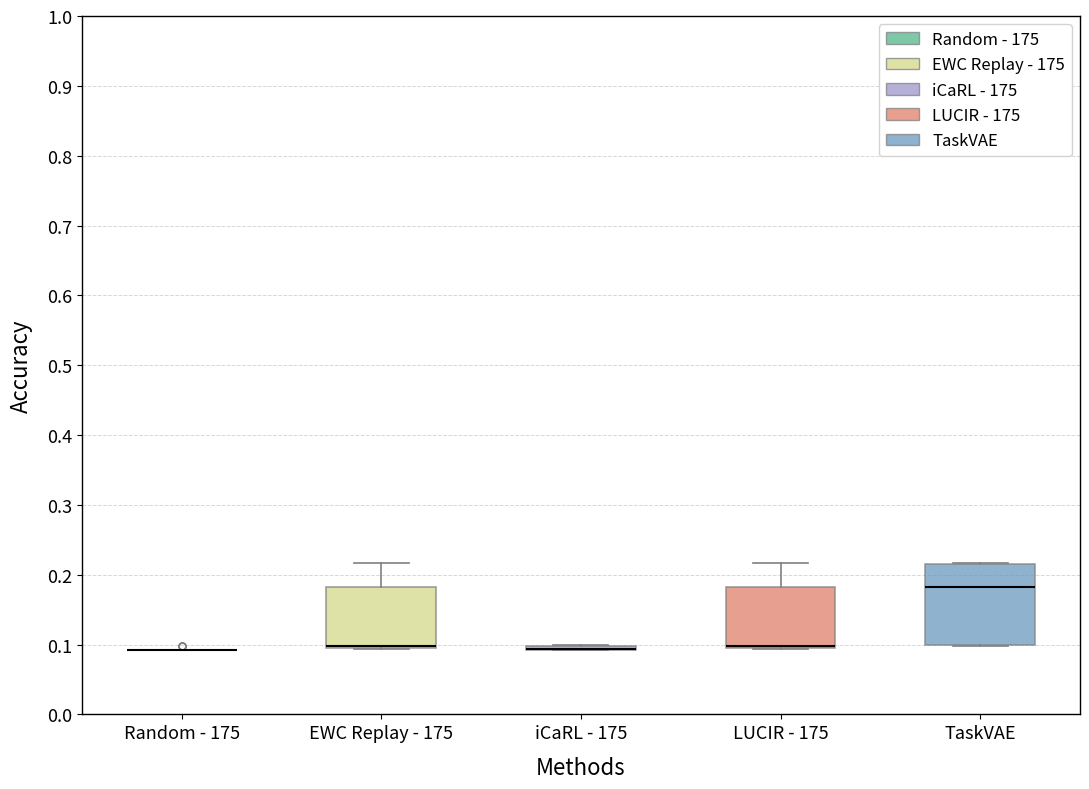

Comparing the boxes themselves (not the whiskers), which one is the tallest?

TaskVAE